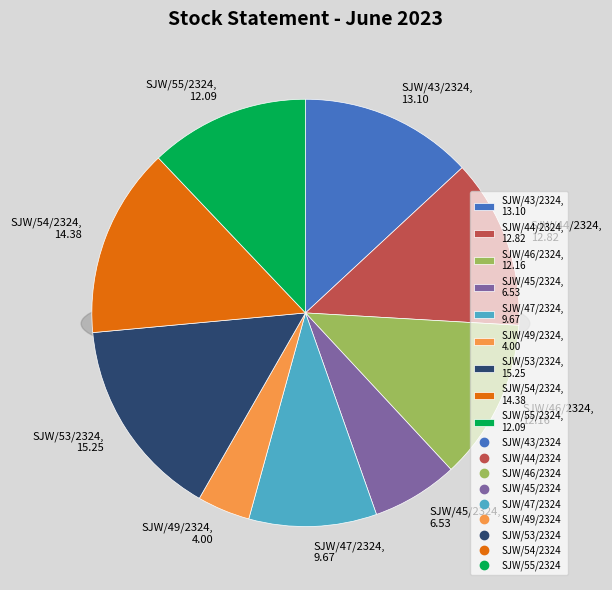

How many slices are in this pie chart?

9